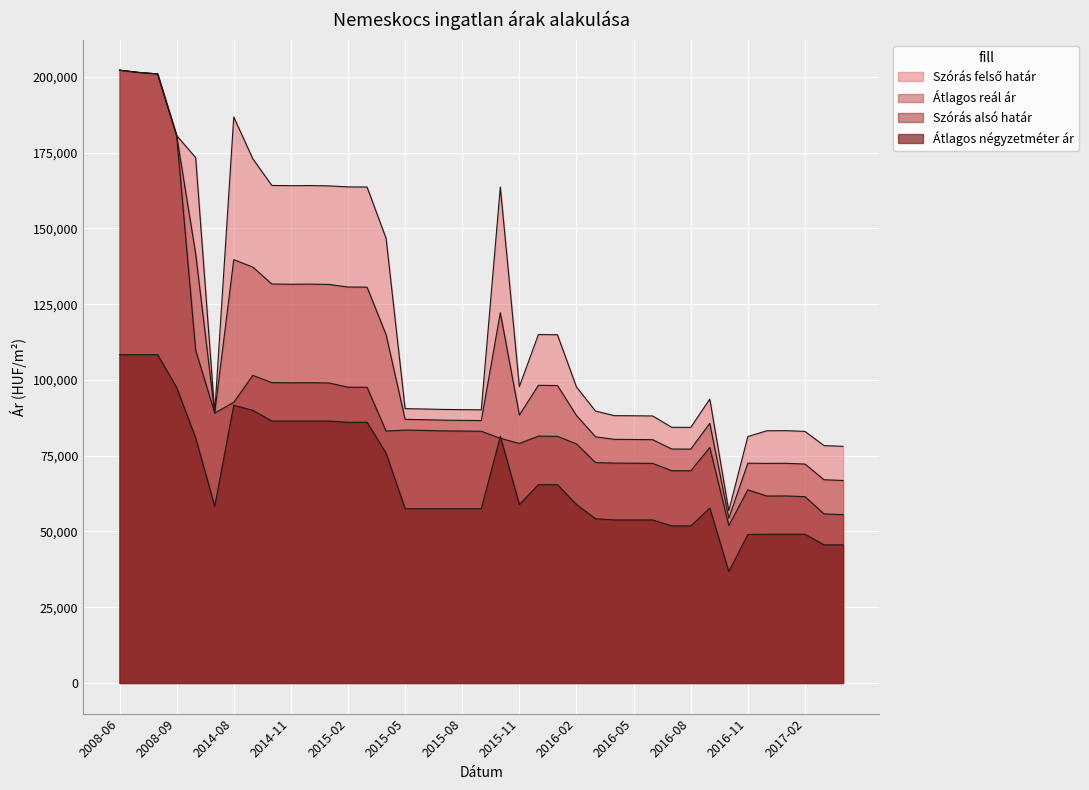

Reading right to left, transcribe all the data shown in this chart.

Átlagos négyzetméter ár: 45566	45566	49088	49088	49088	49017	36730	57696	51823	51823	53797	53797	53797	54184	58889	65444	65444	58889	81388	57500	57500	57500	57500	57500	75805	86020	86020	86437	86437	86437	86437	89978	91624	58333	80824	97490	108333	108333	108333
Szórás alsó határ: 55552	55795	61474	61720	61685	63732	51954	77690	70008	70046	72458	72517	72556	72727	78889	81389	81462	79042	80732	83064	83129	83193	83344	83453	83133	97580	97613	98992	99091	99058	99124	101505	92609	89091	109755	180645	200982	201474	202217
Szórás felső határ: 78088	78331	83018	83264	83229	81324	56848	93676	84330	84368	88114	88173	88212	89719	97661	114911	114984	97814	163634	90134	90199	90263	90414	90523	146741	163662	163695	164044	164143	164110	164176	172993	186771	89091	173363	180645	200982	201474	202217
Átlagos reál ár: 66820	67063	72246	72492	72457	72528	54401	85683	77169	77207	80286	80345	80384	81223	88275	98150	98223	88428	122183	86599	86664	86728	86879	86988	114937	130621	130654	131518	131617	131584	131650	137249	139690	89091	141559	180645	200982	201474	202217